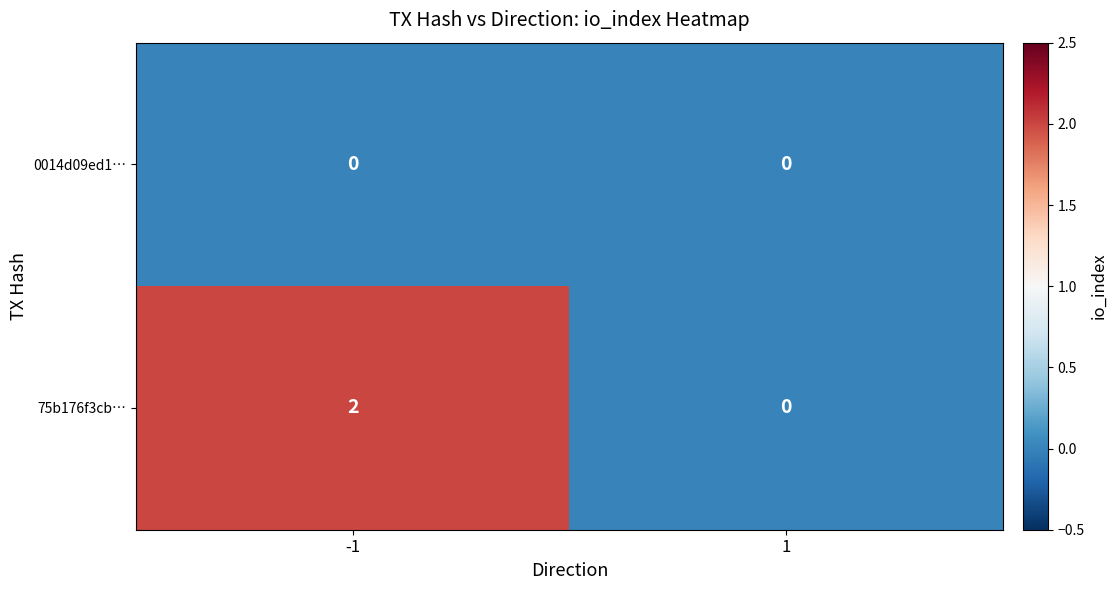

Rank the series by their average value, from lowest to highest.

0014d09ed1…, 75b176f3cb…